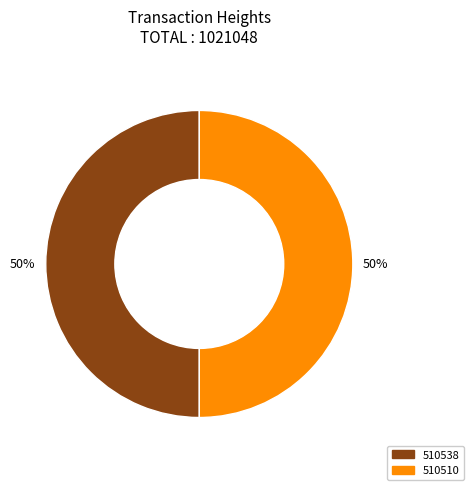

True or false: 510510 accounts for 37% of the total.

False